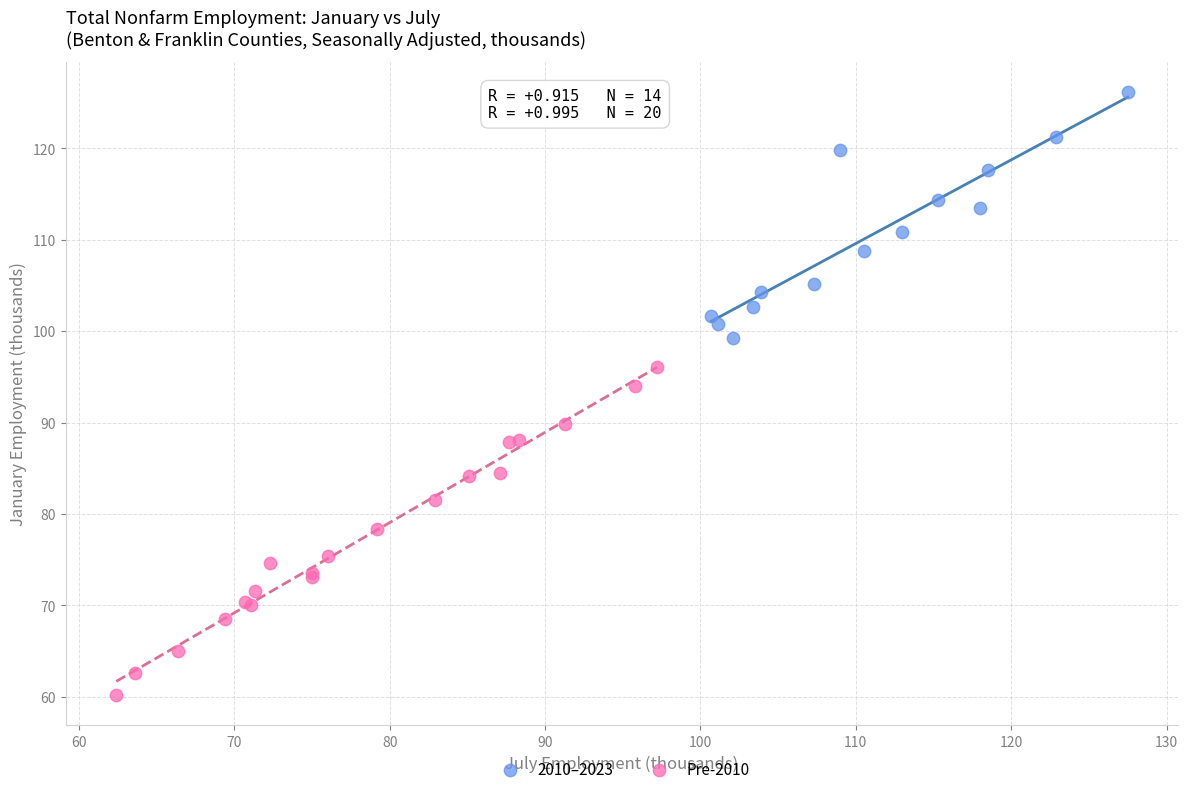

Which series reaches the minimum Y coordinate?

Pre-2010